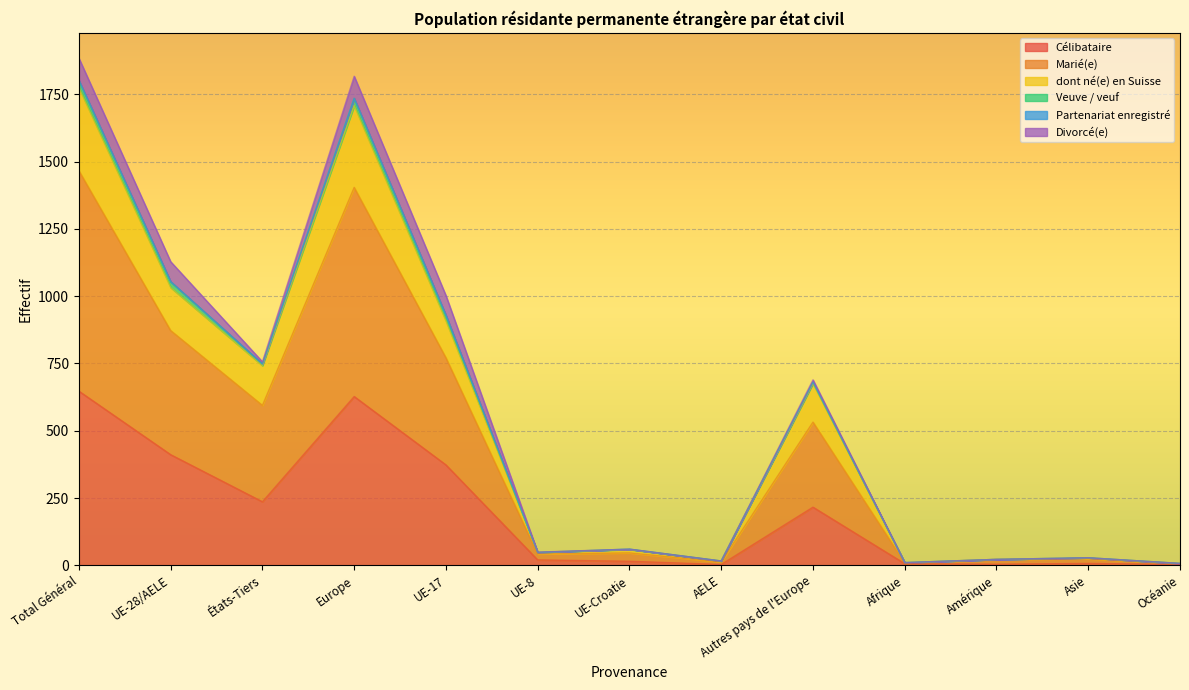

What is the highest value of the Célibataire series?

647